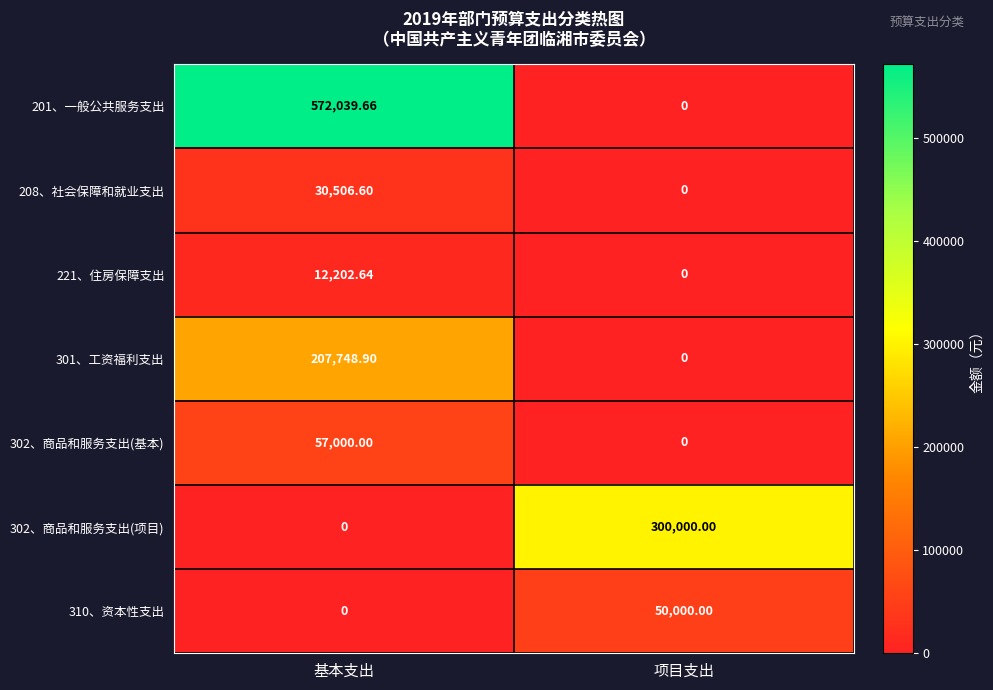

At which category is the sum across all series the highest?

基本支出